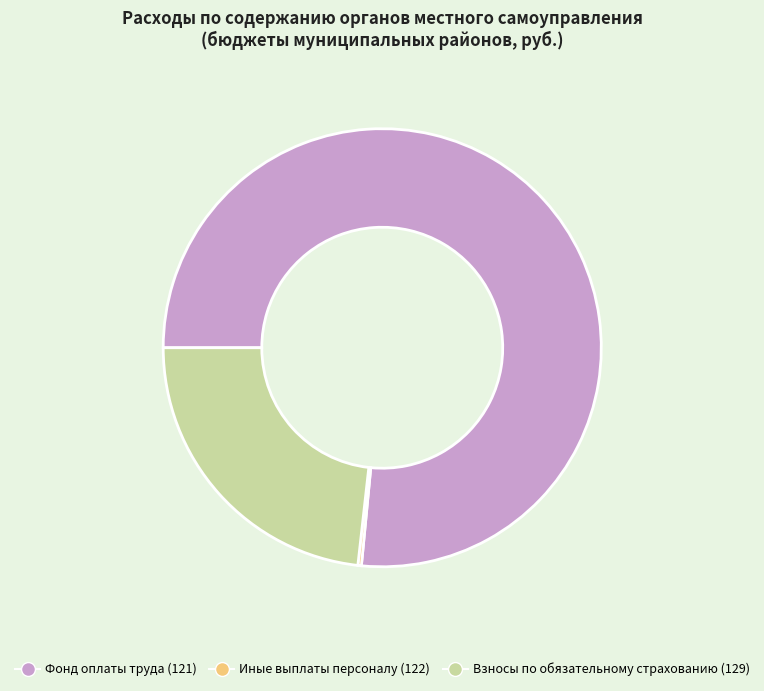

True or false: Фонд оплаты труда (121) accounts for 82% of the total.

False